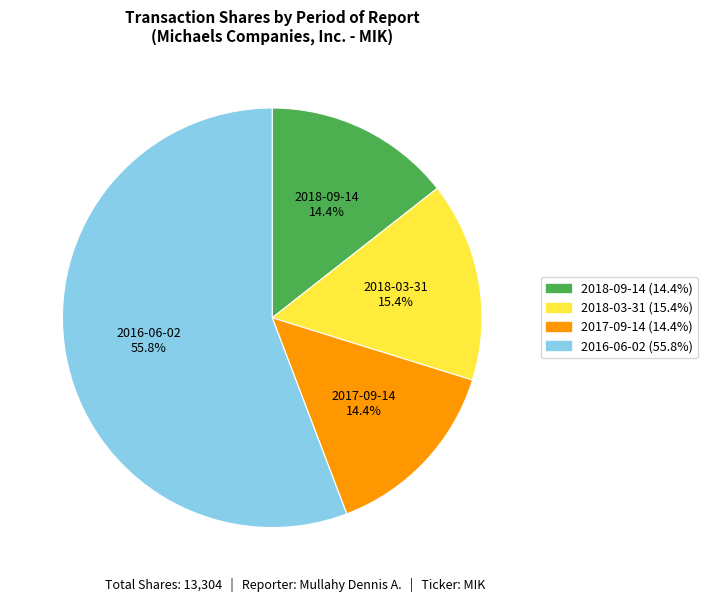

To the nearest percent, what is the average slice percentage?

25%